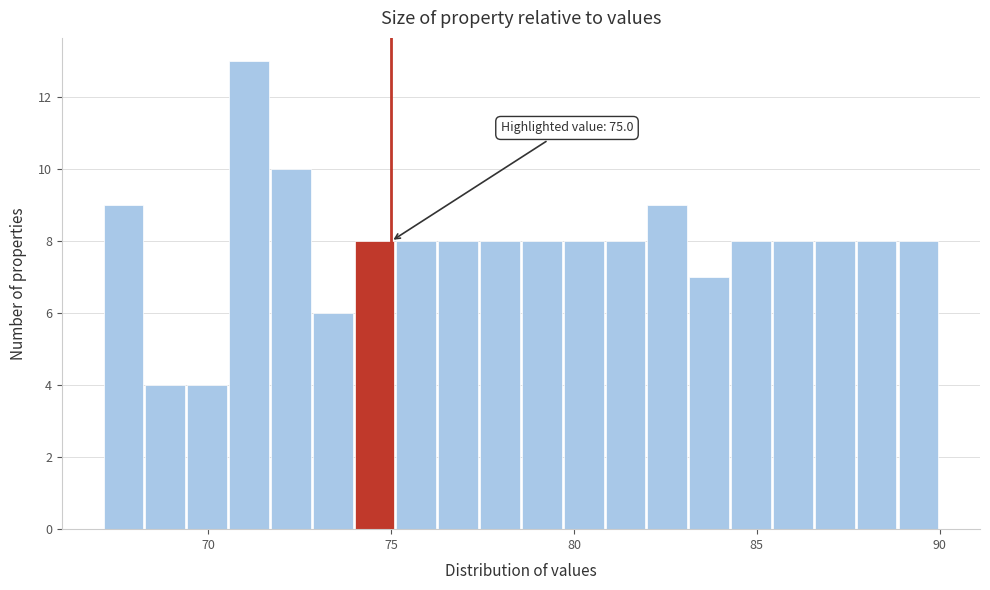

Read against the x-axis, roughly where is the centre of the tallest bar?

71.0